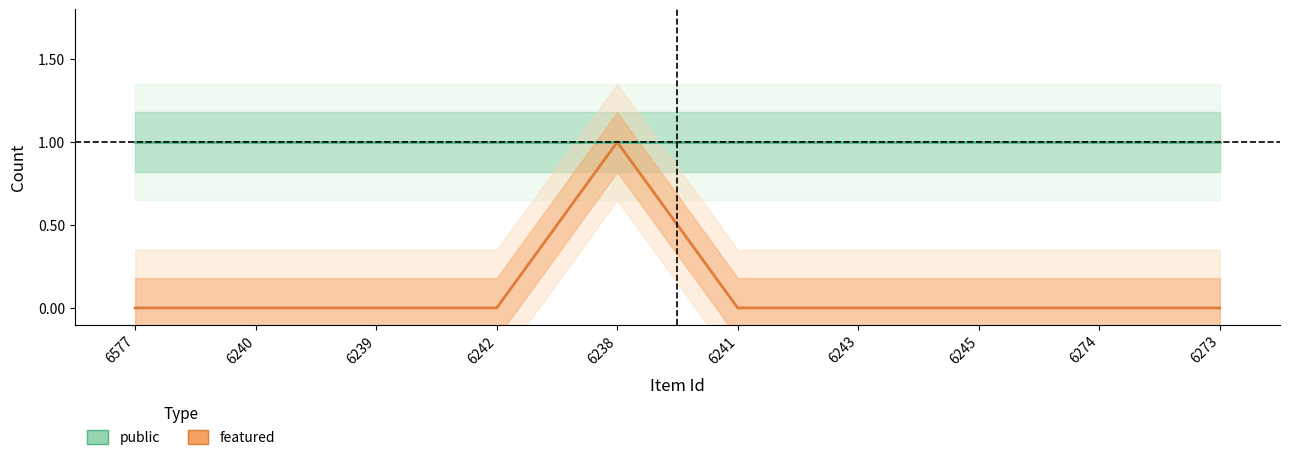

True or false: featured and public cross at least once.

False